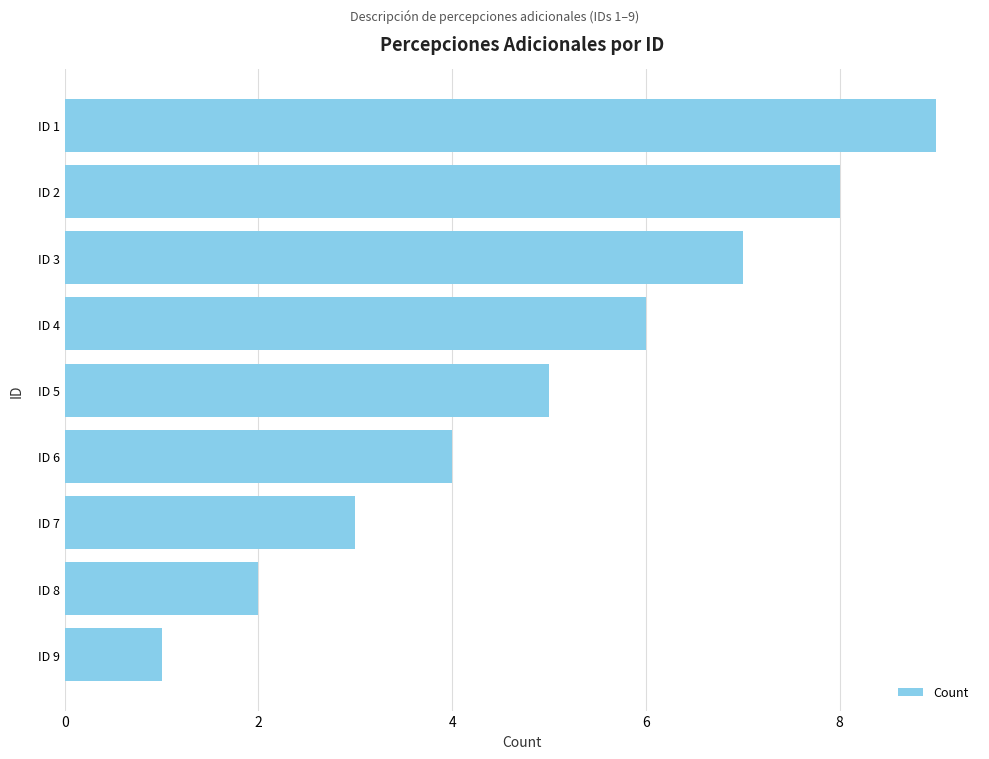

Which label corresponds to the smallest value in the chart?

ID 9